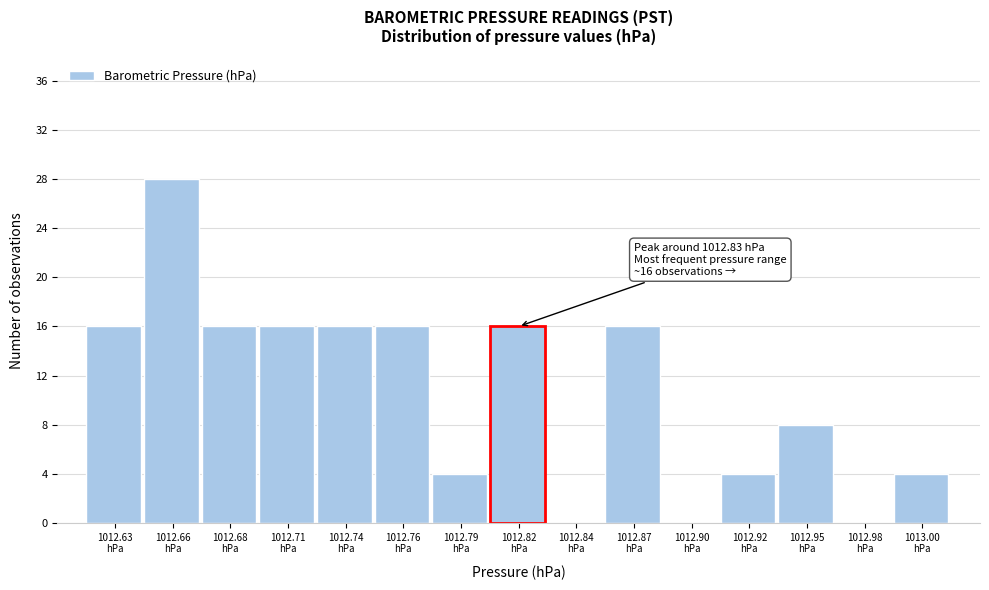

What is the sum of all values?

160